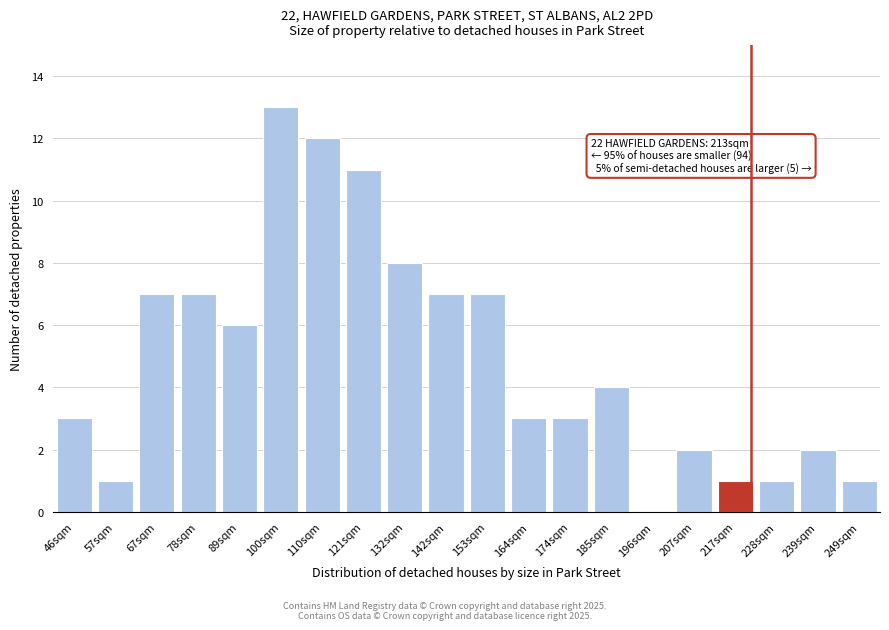

Reading left to right, what are all the values shown in this chart?

46sqm=3	57sqm=1	67sqm=7	78sqm=7	89sqm=6	100sqm=13	110sqm=12	121sqm=11	132sqm=8	142sqm=7	153sqm=7	164sqm=3	174sqm=3	185sqm=4	196sqm=0	207sqm=2	217sqm=1	228sqm=1	239sqm=2	249sqm=1